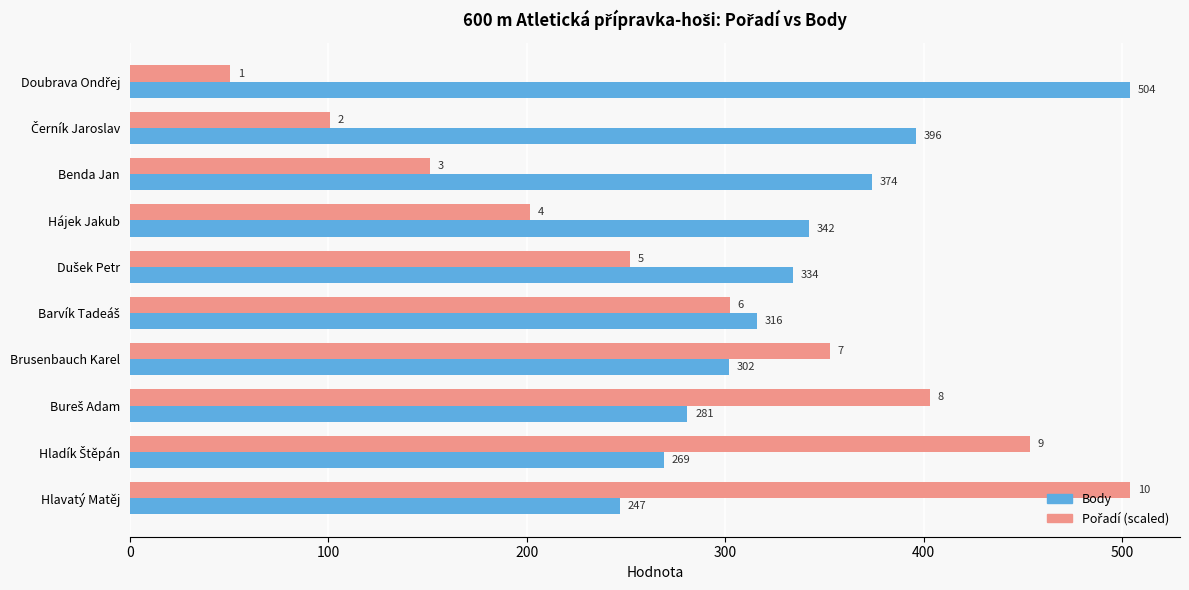

What is the difference between the maximum and minimum values in the Body series?

257.0